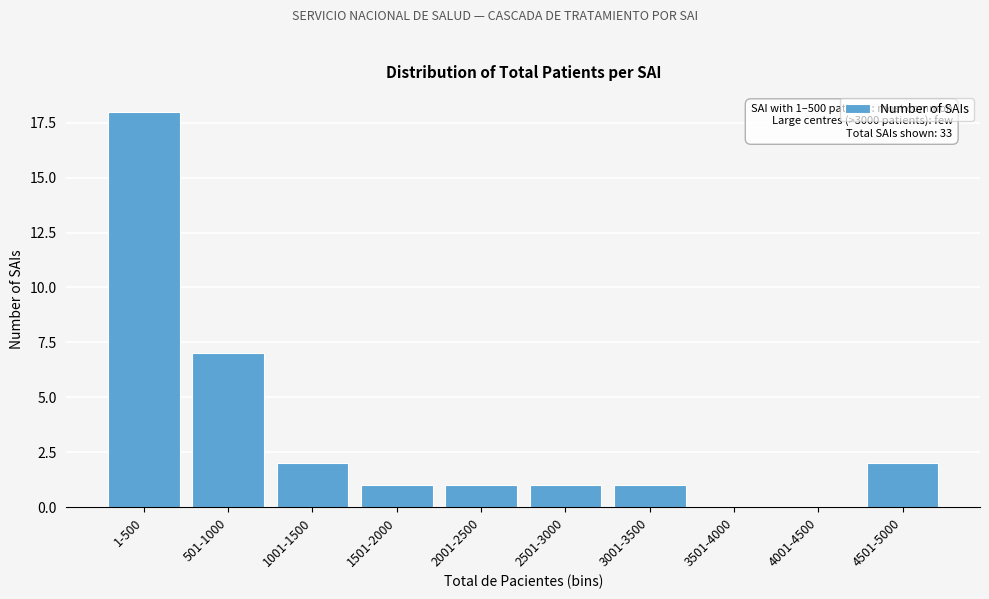

Reading right to left, extract all data points from this chart.

4501-5000=2	4001-4500=0	3501-4000=0	3001-3500=1	2501-3000=1	2001-2500=1	1501-2000=1	1001-1500=2	501-1000=7	1-500=18